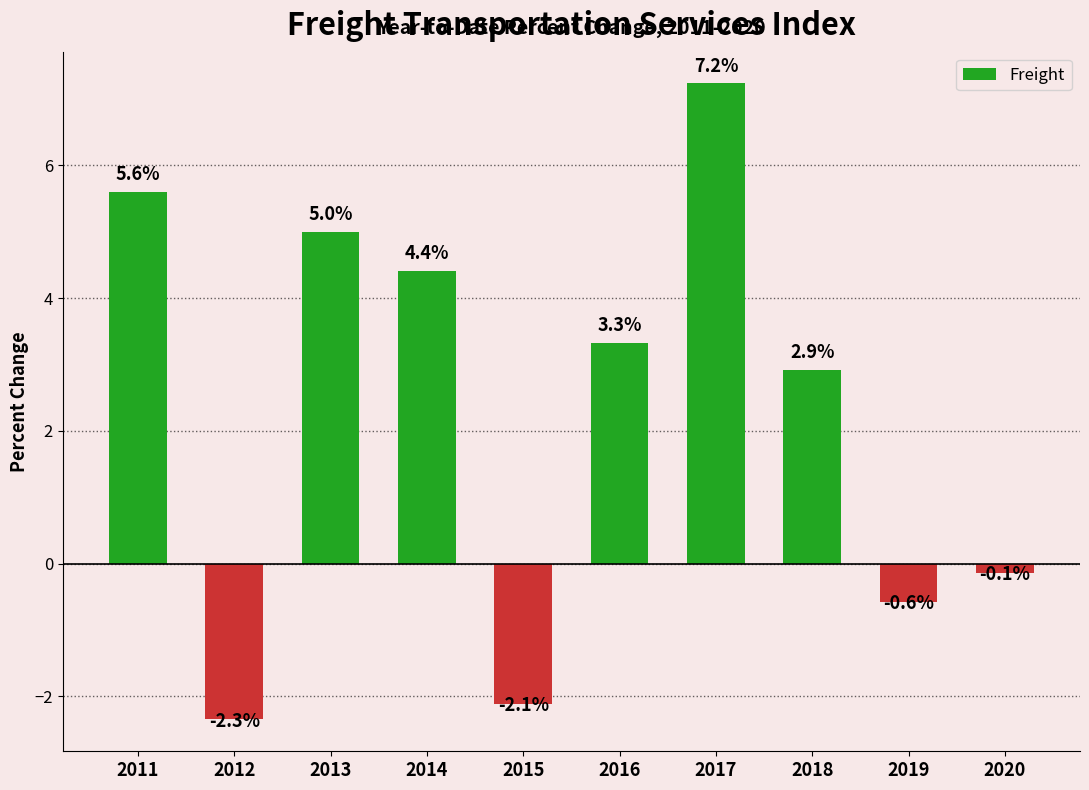

Reading right to left, list all the values displayed in this chart.

2020=-0.1	2019=-0.6	2018=2.9	2017=7.2	2016=3.3	2015=-2.1	2014=4.4	2013=5.0	2012=-2.3	2011=5.6